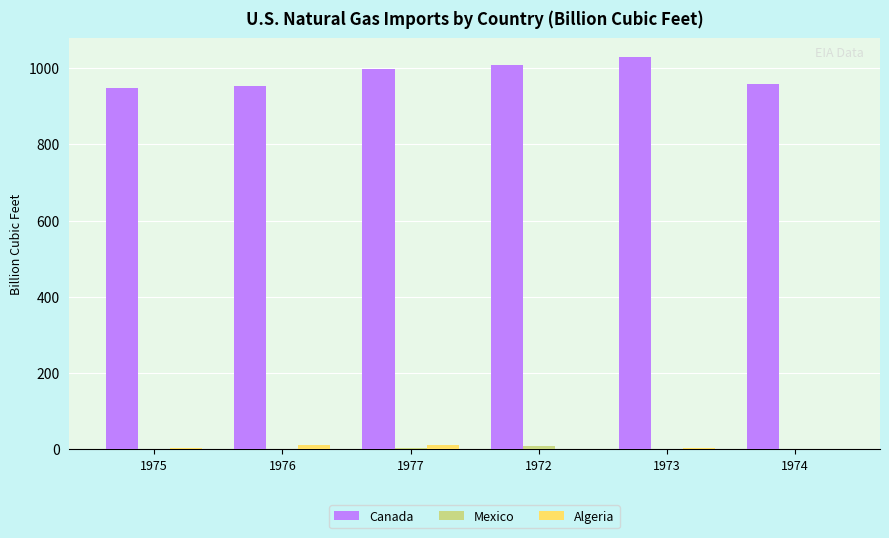

Which series has the largest total across all categories?

Canada